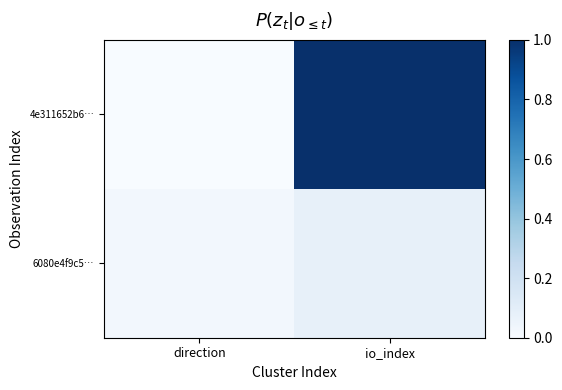

What is the greatest value displayed?

1.0